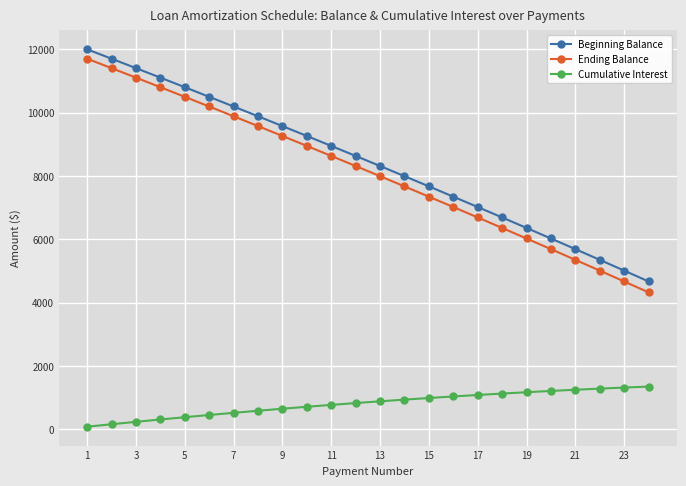

Which series has the widest spread of values?

Ending Balance